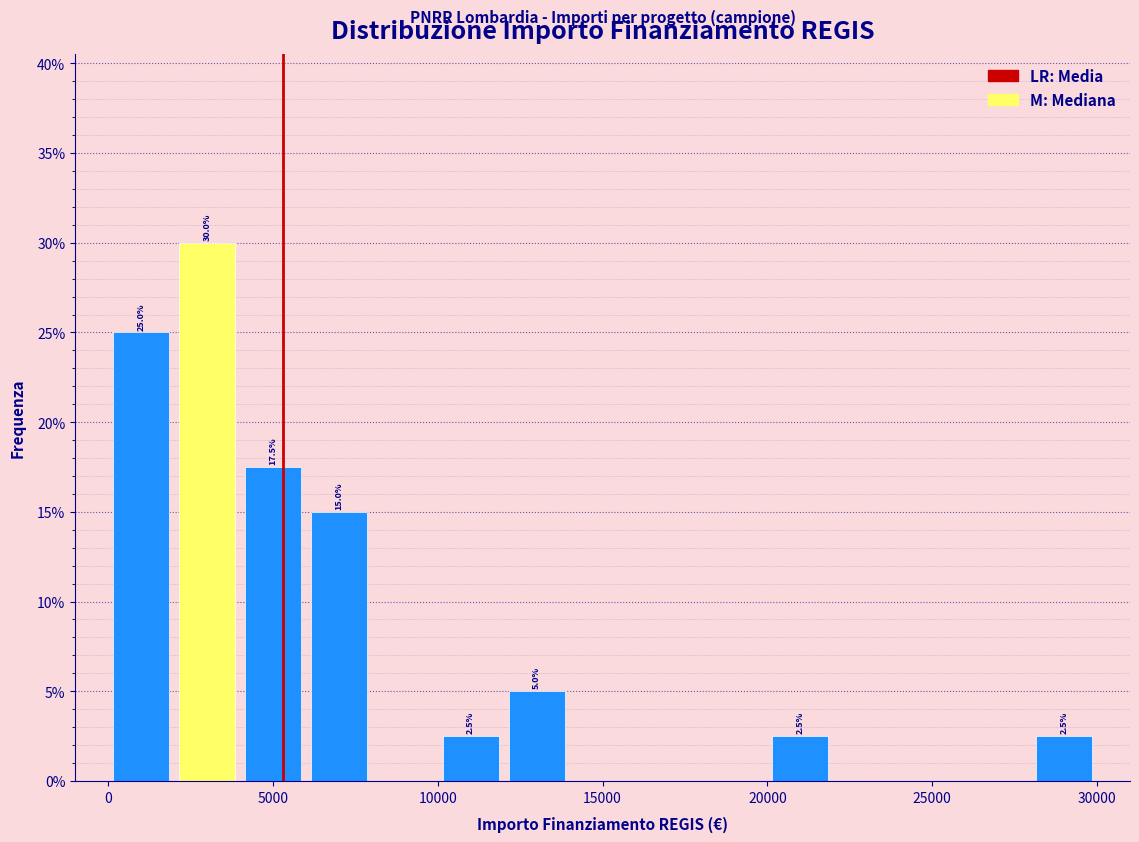

Which range on the x-axis has the tallest bar?

2000 to 4000